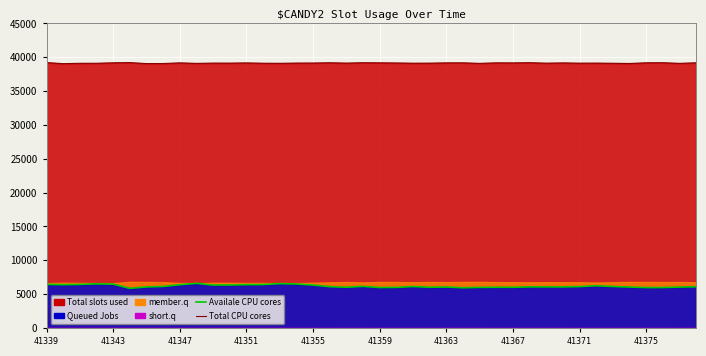

What is the highest value of the Total CPU cores series?

39214